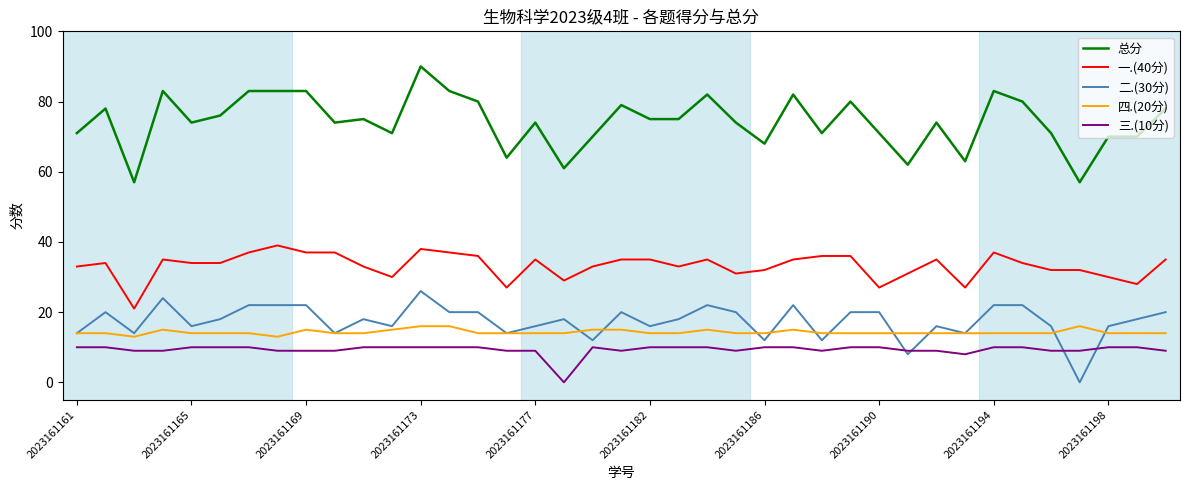

What is the maximum value shown in the chart?

90